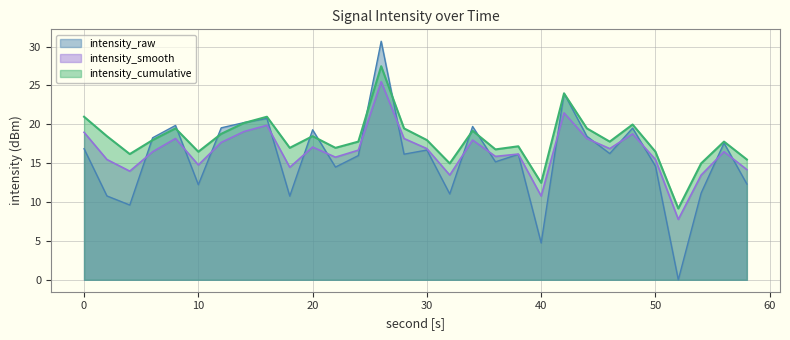

What is the approximate value of intensity_smooth at 4?

14.0